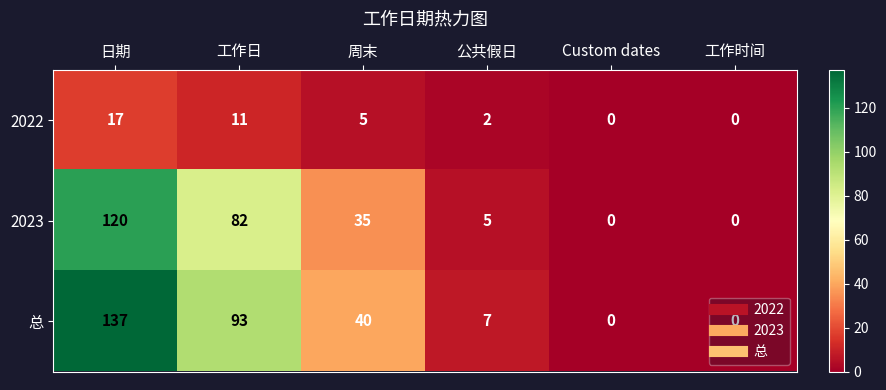

Which series has the largest total across all categories?

总